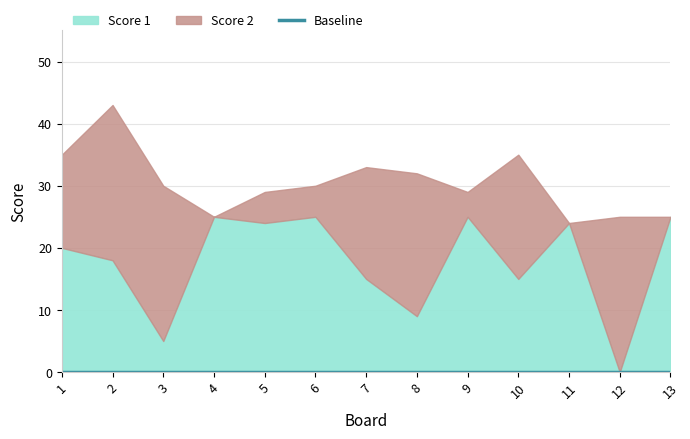

Is it true that Score 2 equals 0 at 4?

True